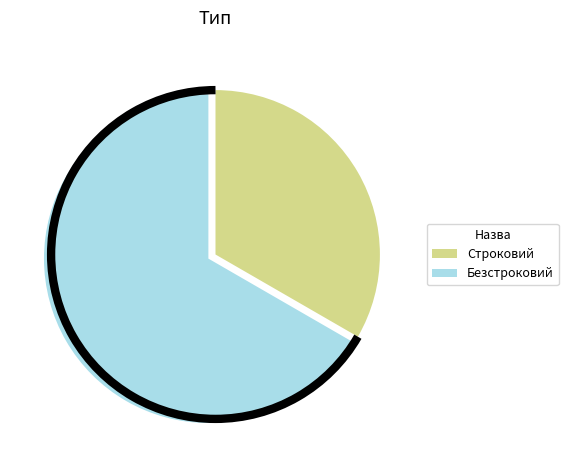

Which category accounts for the majority?

Безстроковий